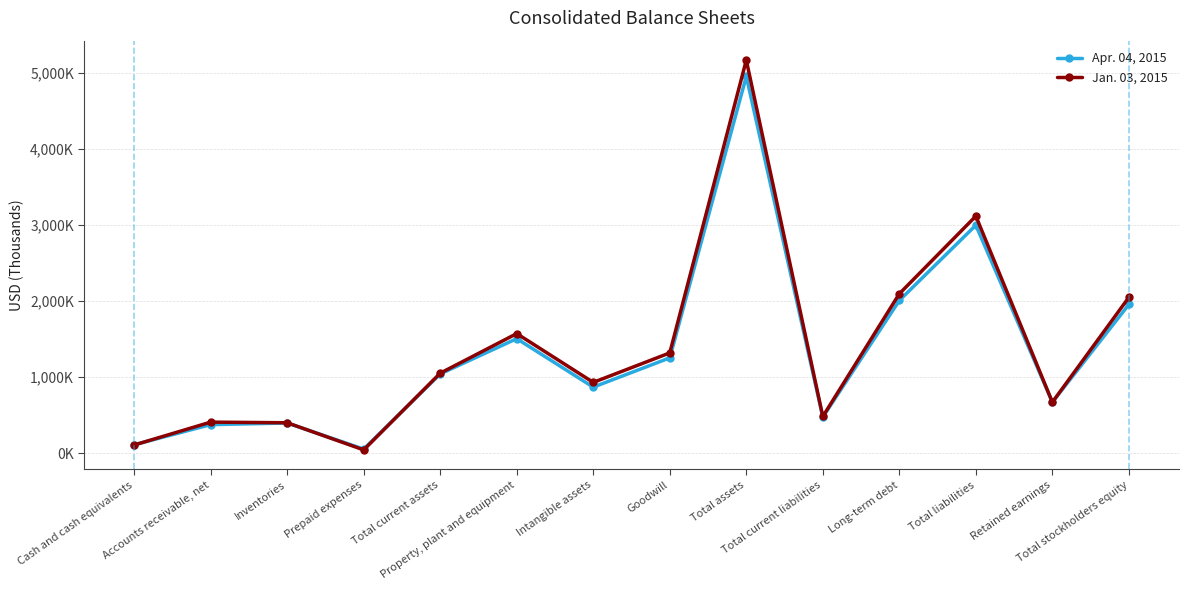

What are all the series names shown in the legend?

Apr. 04, 2015, Jan. 03, 2015